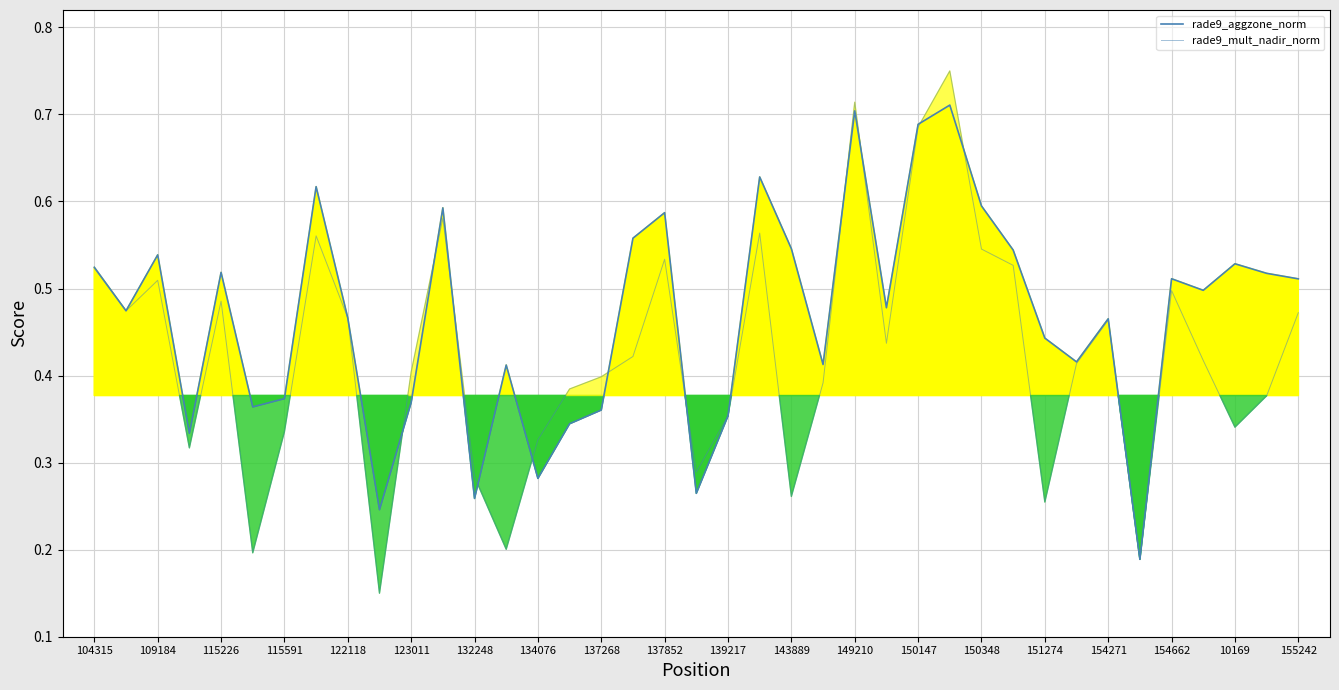

True or false: rade9_mult_nadir_norm and rade9_aggzone_norm intersect in this chart.

True